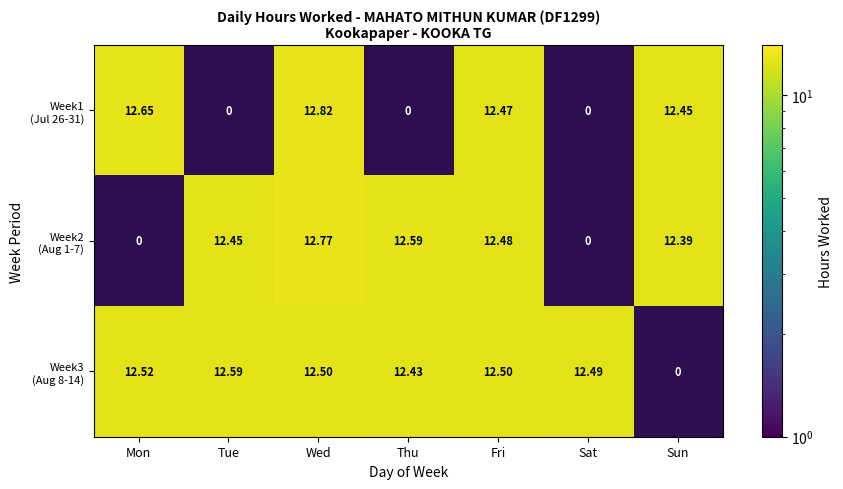

At which category is the sum across all series the highest?

Wed